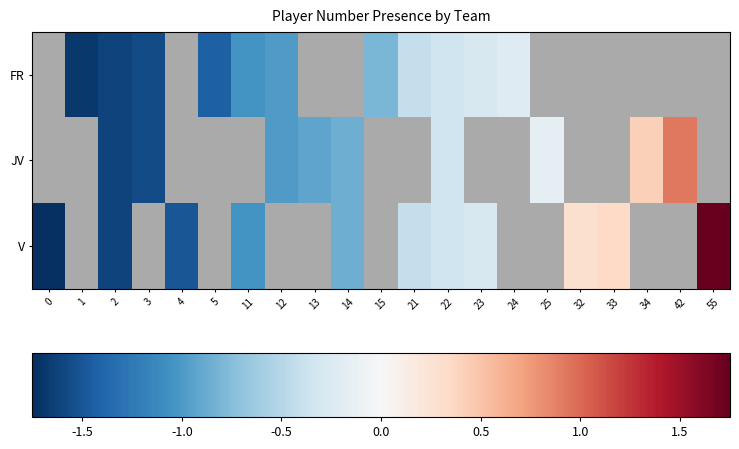

What is the smallest value displayed?

-1.8